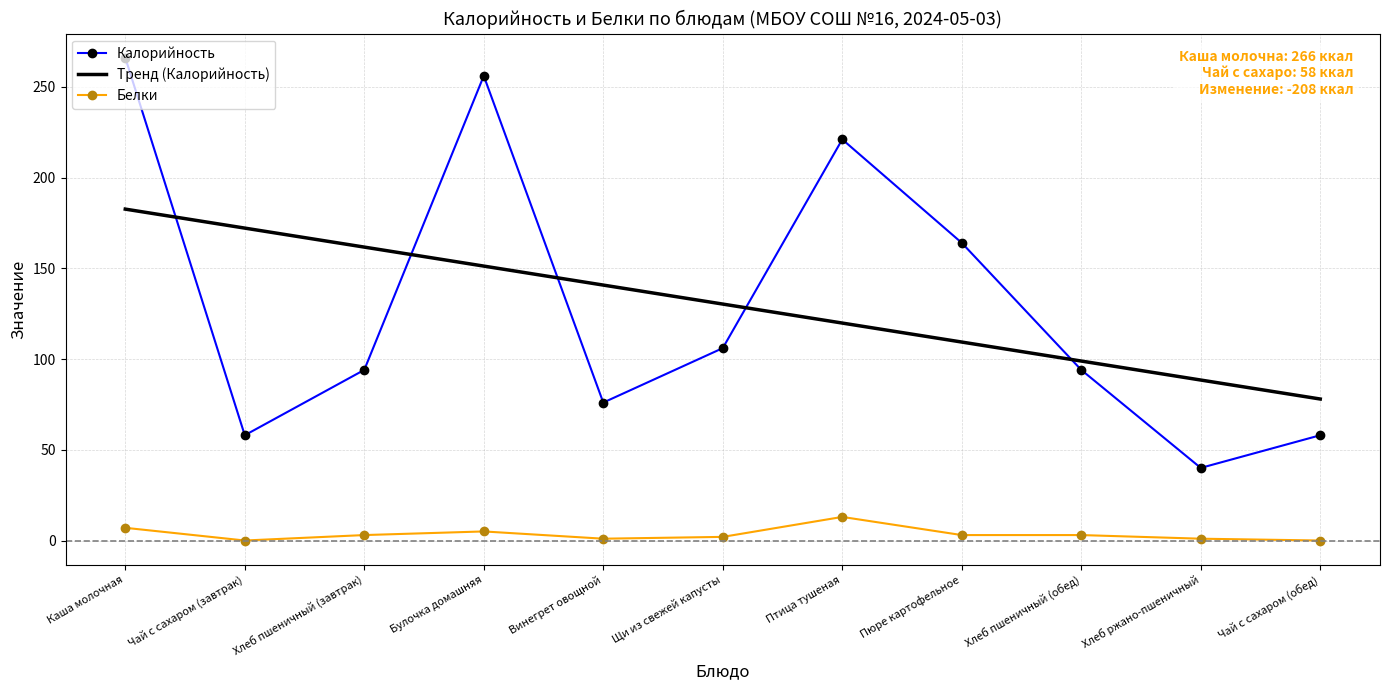

Which category has the lowest value in the Калорийность series?

Хлеб ржано-пшеничный